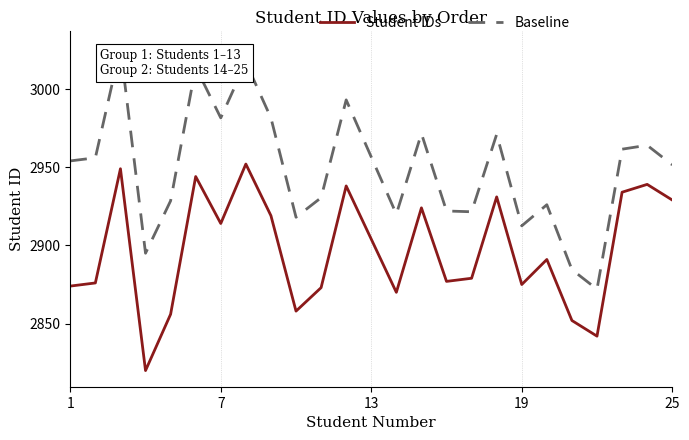

True or false: Baseline and Student IDs intersect in this chart.

False